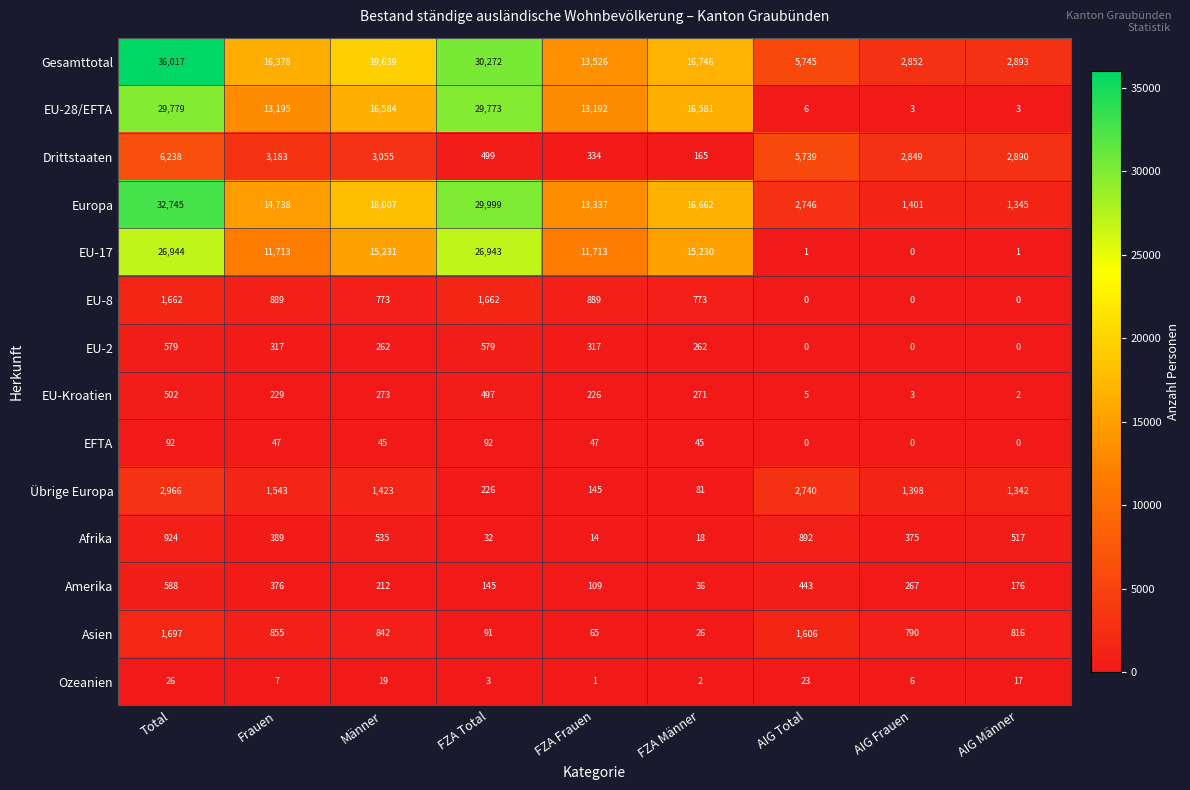

The value of EFTA at AIG Total is 0. True or false?

True